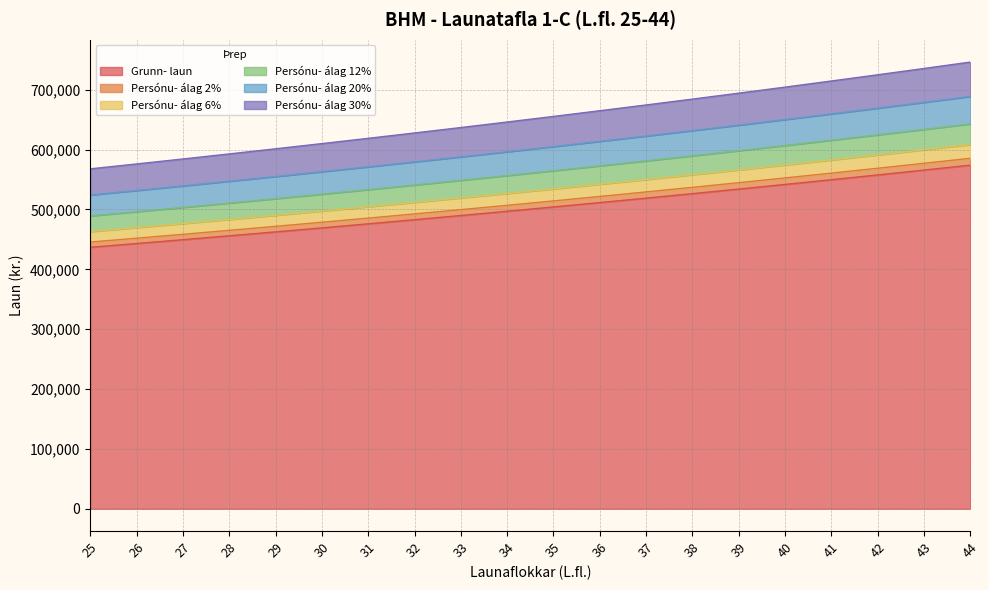

At which category is the sum across all series the highest?

44